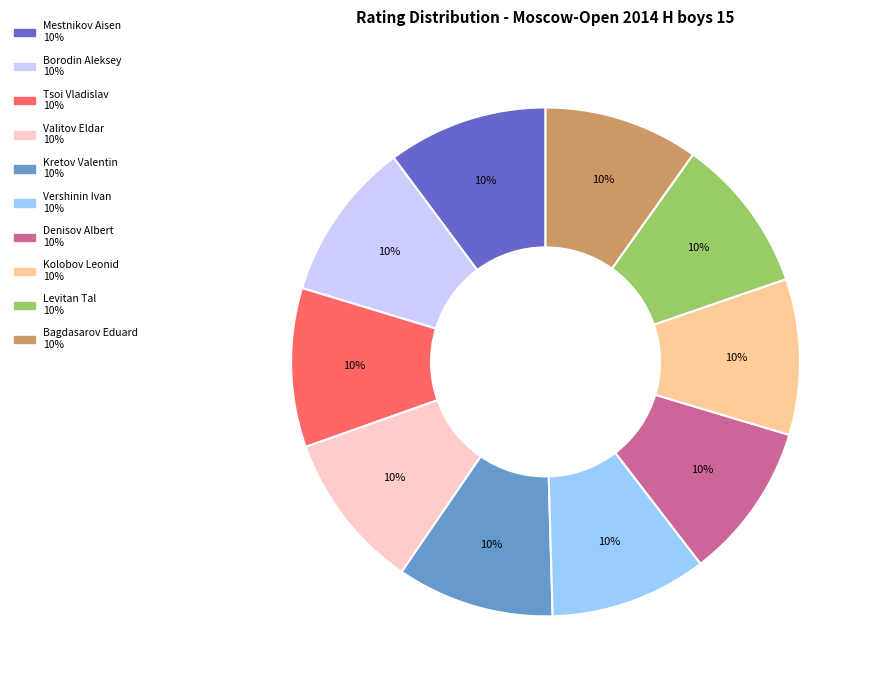

Is there a majority slice in this chart?

No